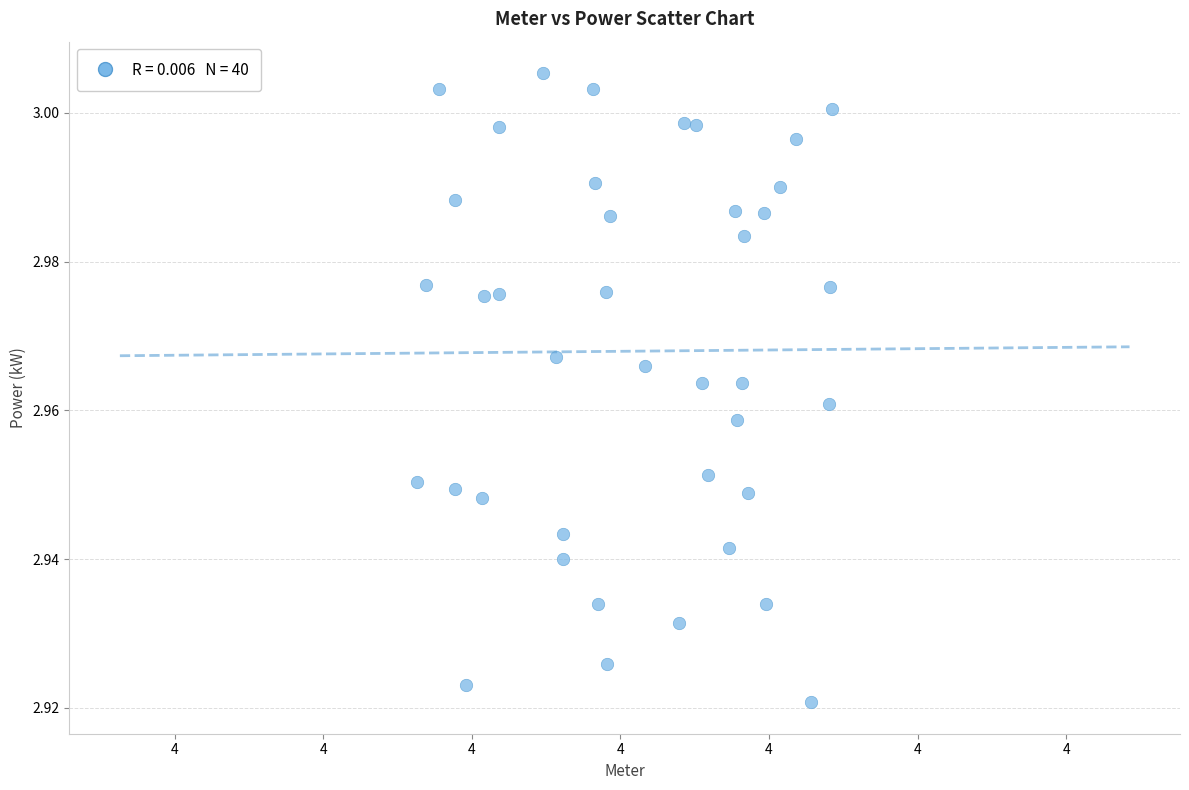

What is the range of X values (max minus min)?

0.3